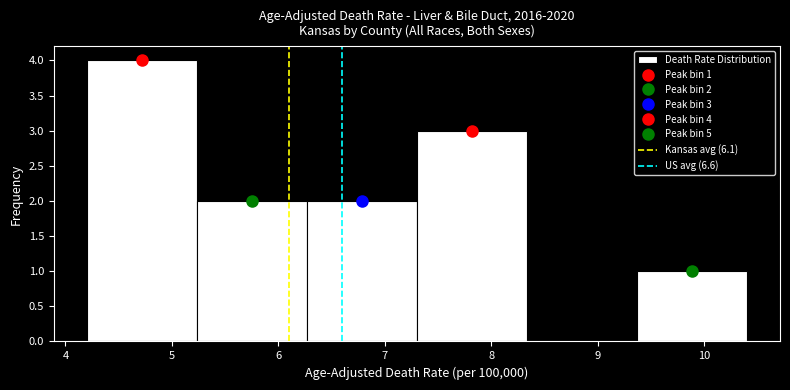

Which range on the x-axis has the tallest bar?

4.2 to 5.2